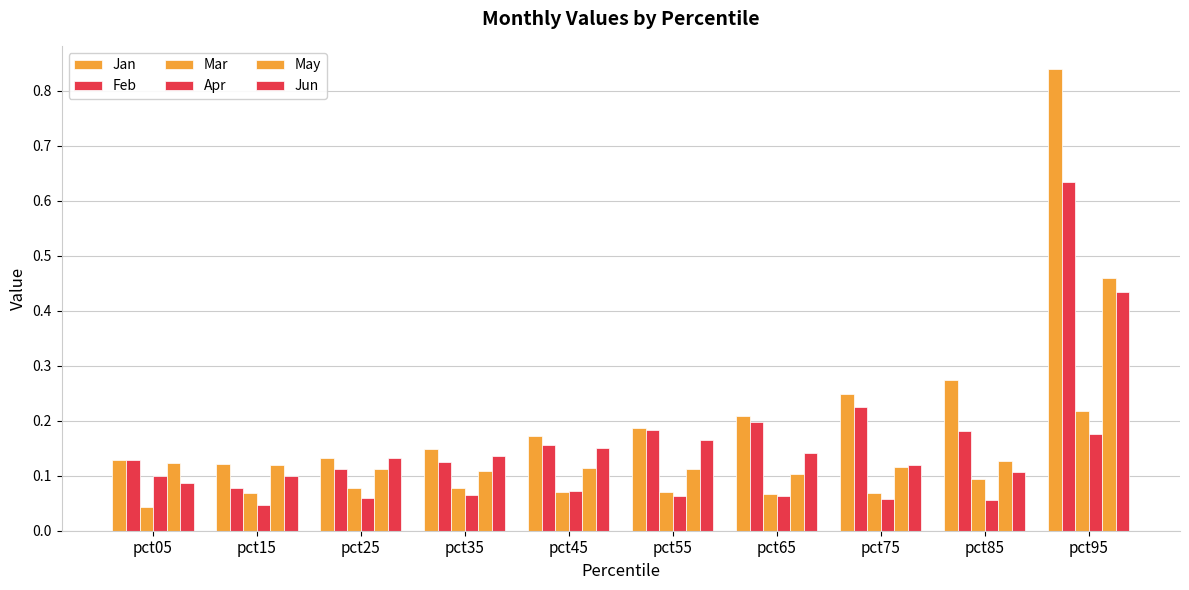

What is the difference between the Jan values at pct65 and pct15?

0.1